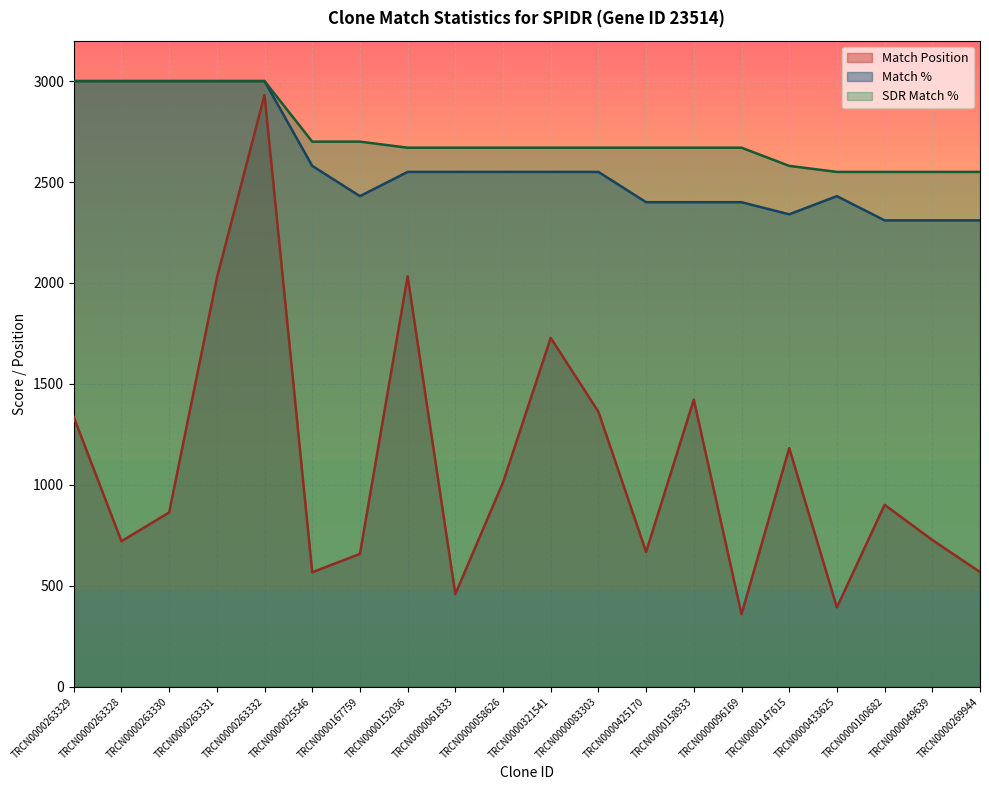

How many data points does each series have?

20